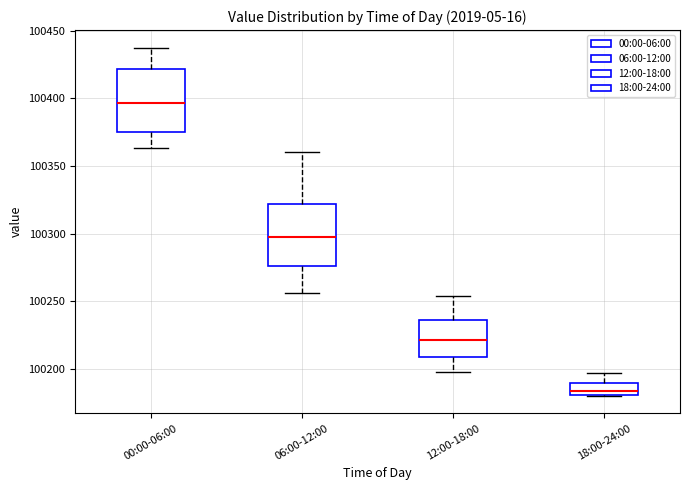

Which box has the lowest median line?

18:00-24:00